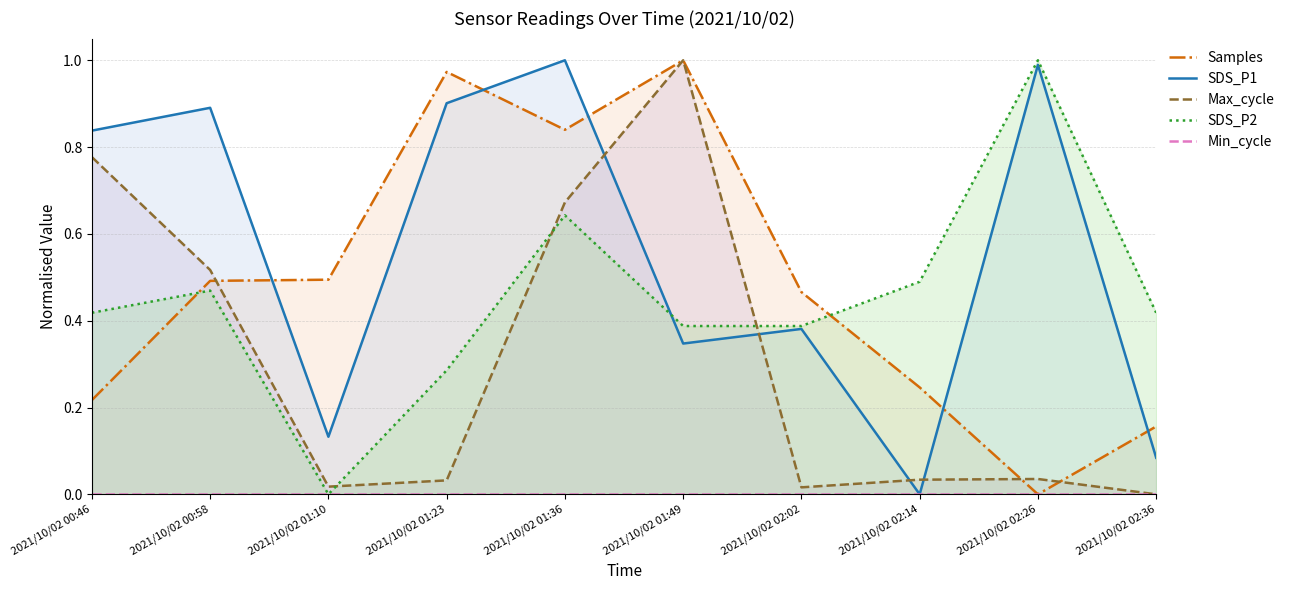

Between 2021/10/02 00:58 and 2021/10/02 01:36, which is larger?

2021/10/02 01:36